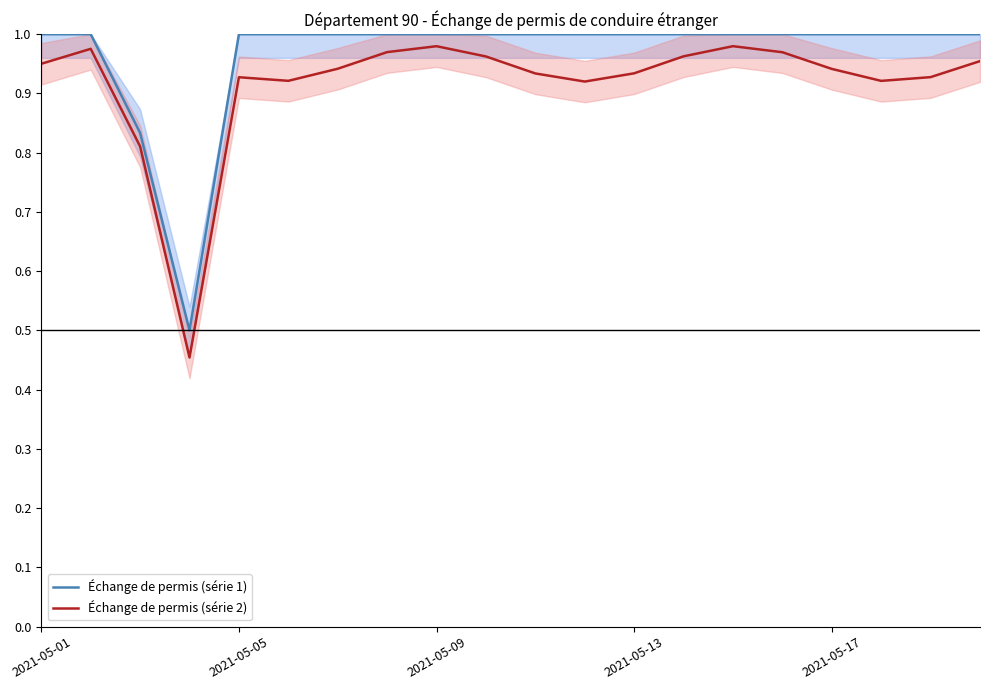

What is the smallest value displayed?

0.5